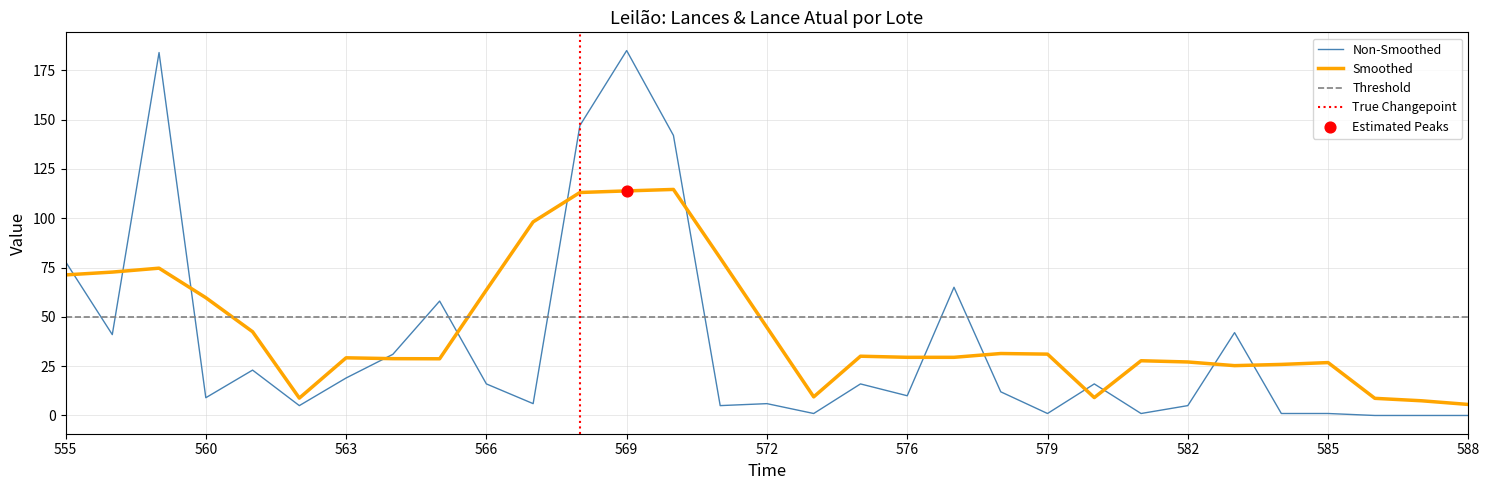

Between 582 and 565, which is larger?

565